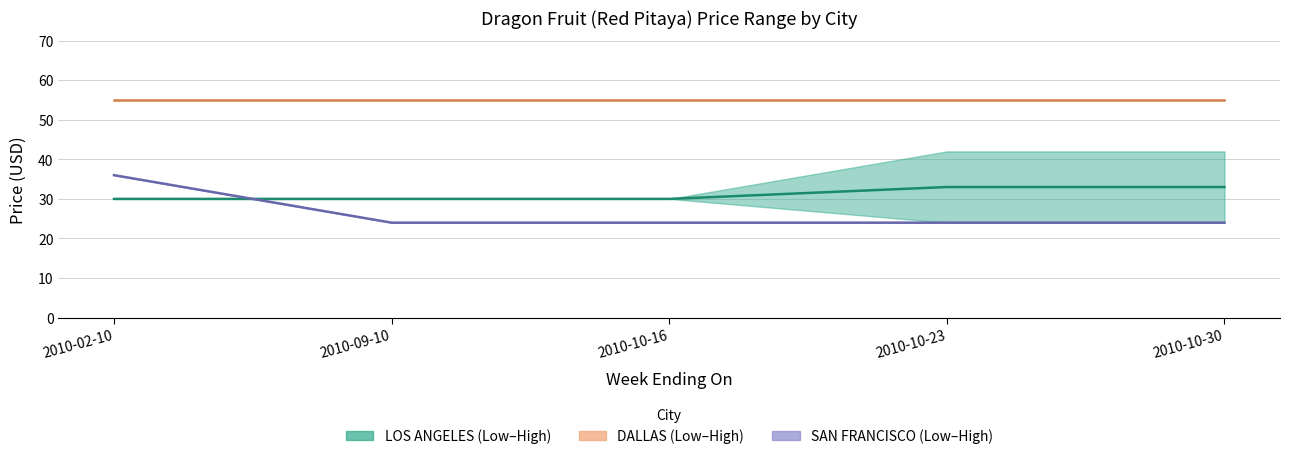

What is the sum of the LOS ANGELES Low values at 2010-10-30 and 2010-02-10?

54